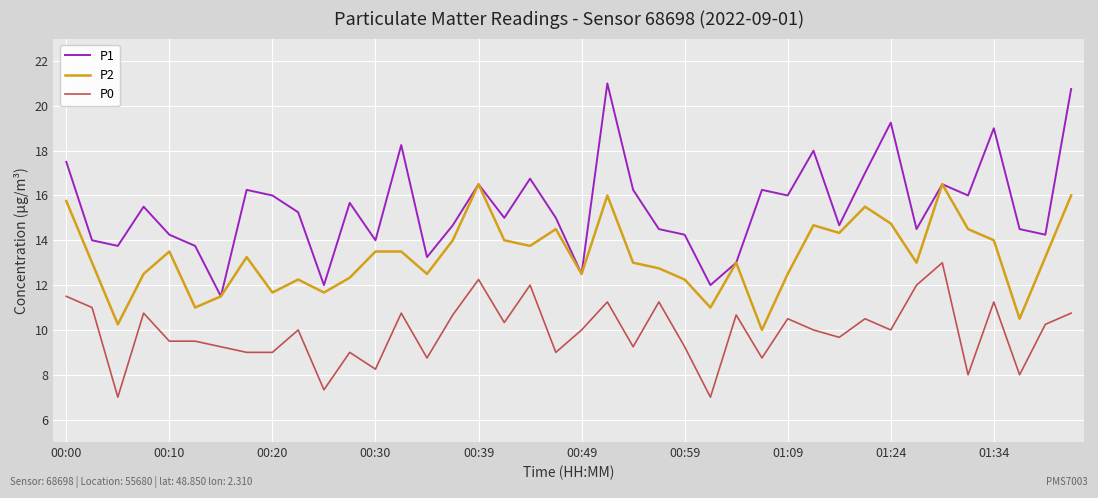

In P1, how many points are higher than both neighbors (excluding endpoints)?

12